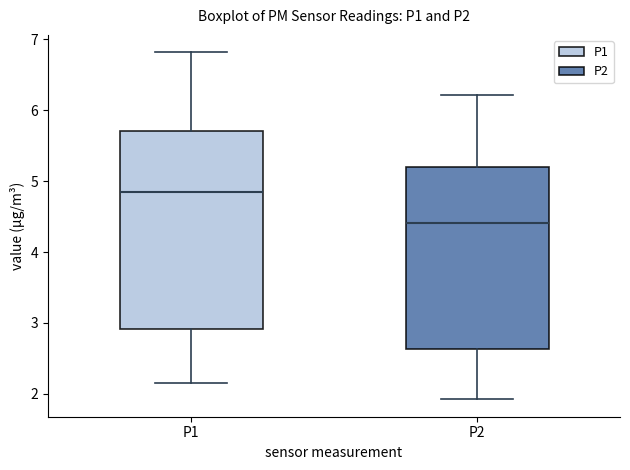

Where does the median line of the box for P2 sit on the y-axis? The values are not printed on the chart, so give them approximately, as read against the axis.

4.4